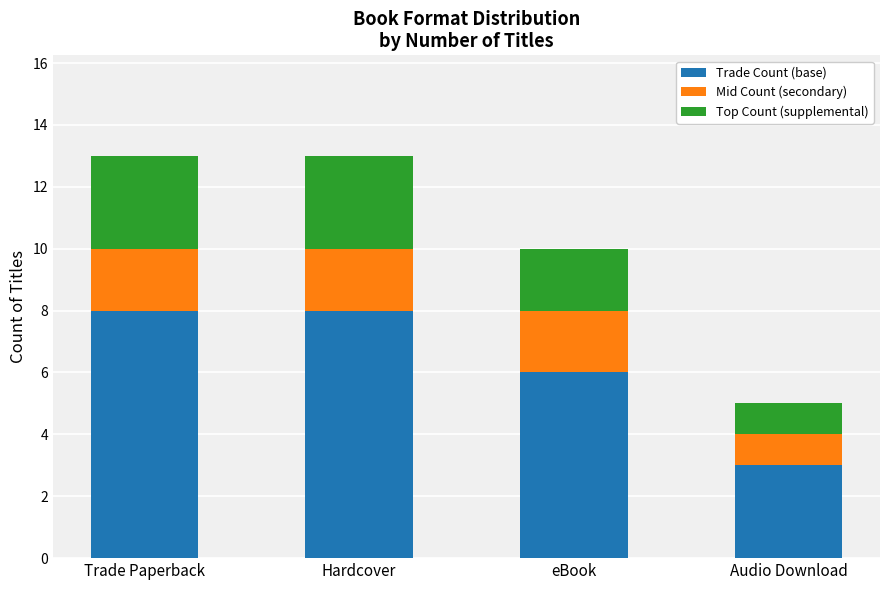

Does the chart contain stacked bars?

Yes